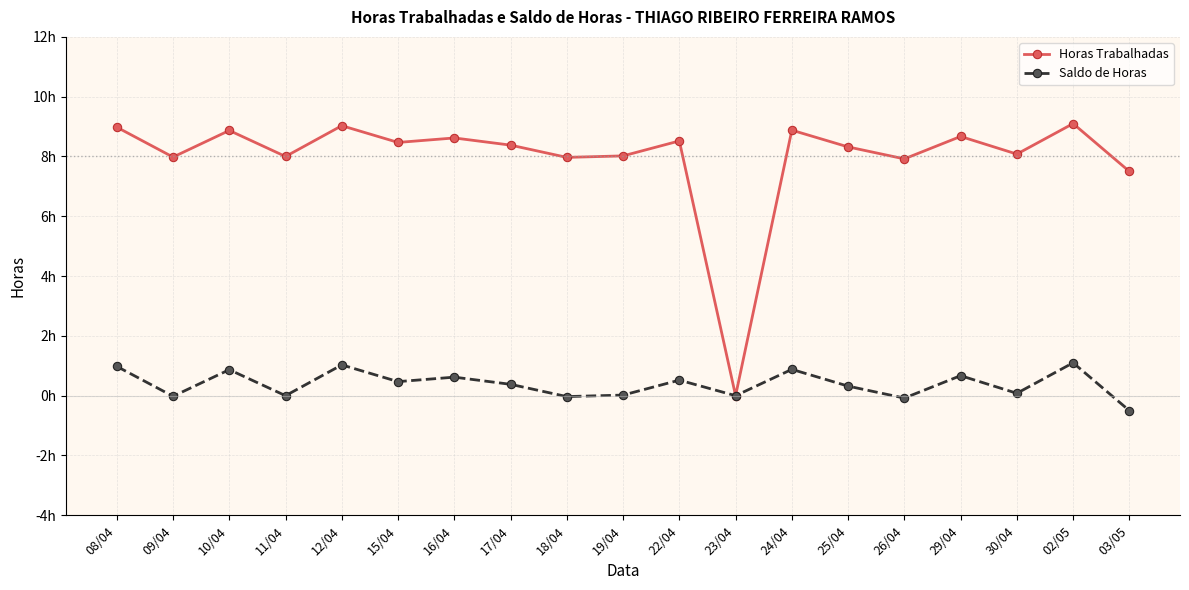

What is the total value across all series at 08/04?

10.0